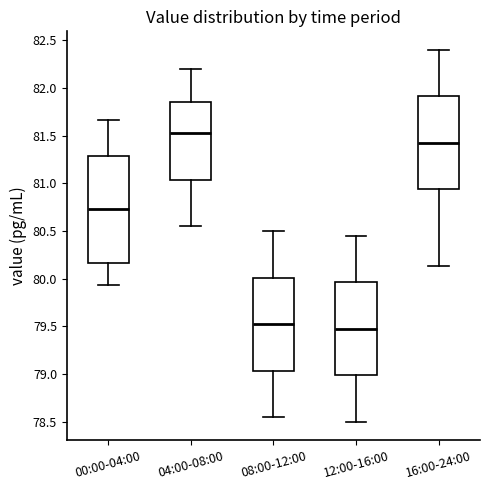

Reading left to right, transcribe this box plot: for each box, give where its median line is, the range the box spans, and where its two whiskers end, as read against the y-axis. The values are not printed on the chart, so give them approximately, as read against the axis.

00:00-04:00: median 80.75, box 80.15 to 81.30, whiskers 79.95 to 81.65
04:00-08:00: median 81.55, box 81.05 to 81.85, whiskers 80.55 to 82.20
08:00-12:00: median 79.55, box 79.05 to 80.00, whiskers 78.55 to 80.50
12:00-16:00: median 79.50, box 79.00 to 79.95, whiskers 78.50 to 80.45
16:00-24:00: median 81.45, box 80.95 to 81.90, whiskers 80.15 to 82.40